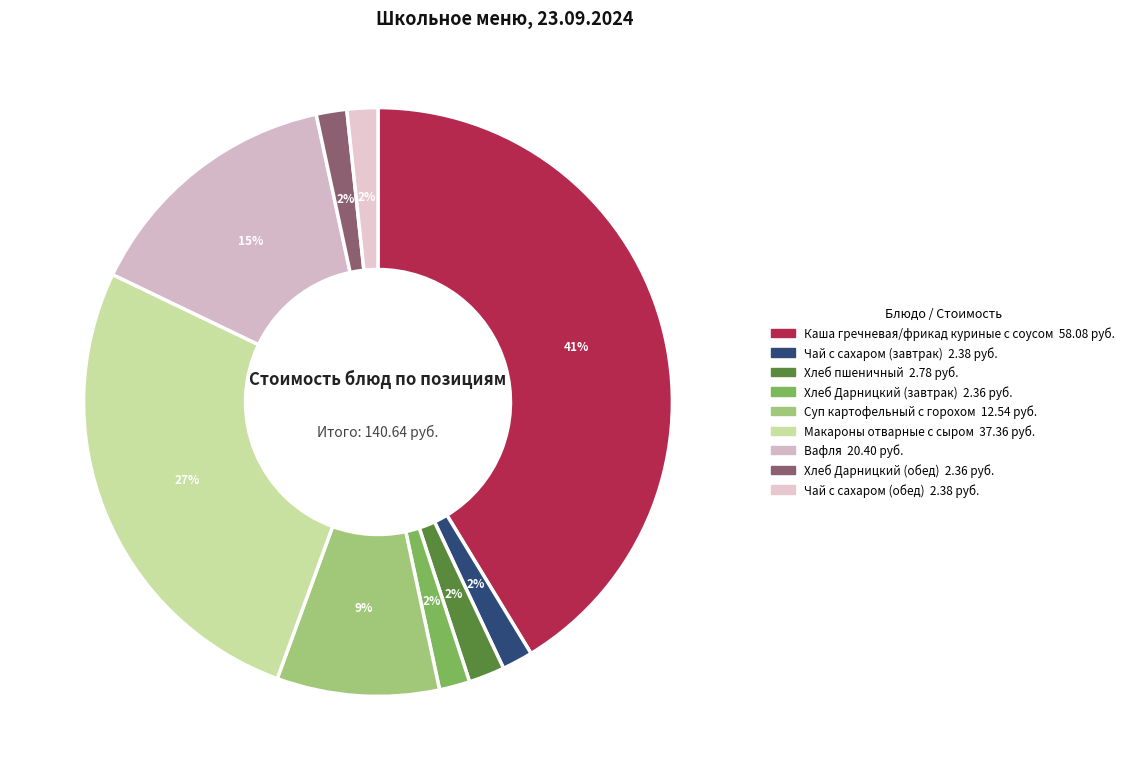

True or false: Хлеб Дарницкий (обед) accounts for 2% of the total.

True